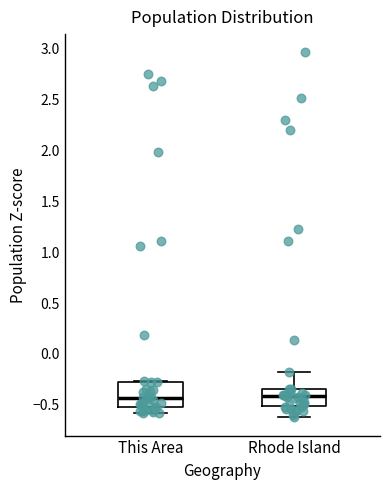

Comparing the boxes themselves (not the whiskers), which one is the tallest?

This Area